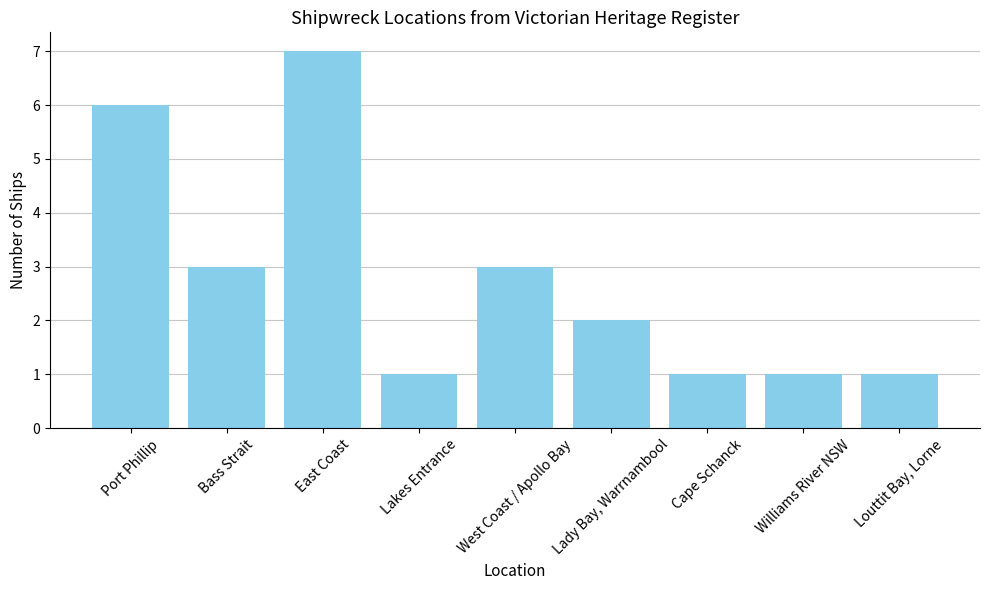

Which category has the highest value across all series?

East Coast